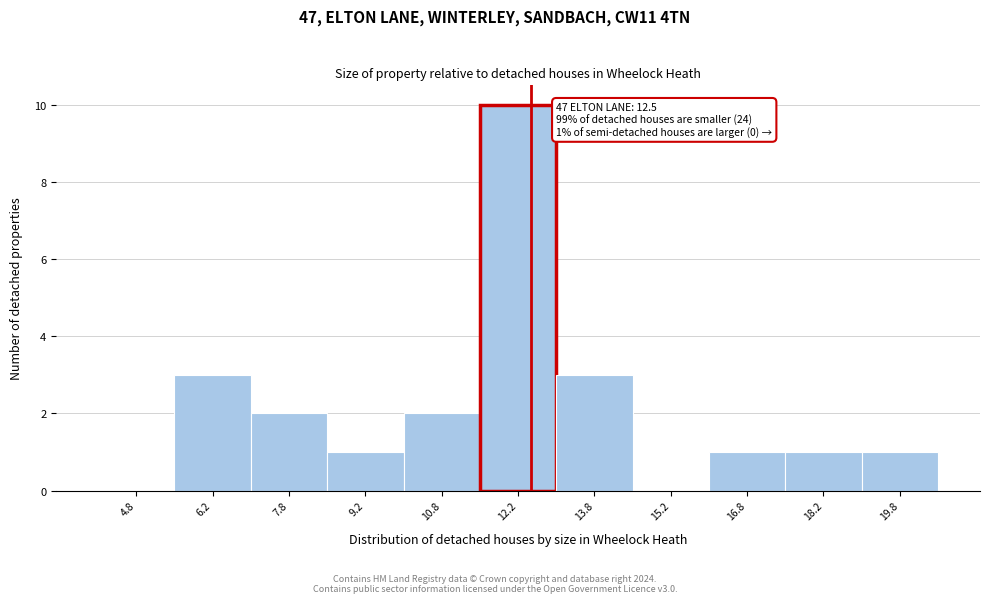

Over which range of the x-axis is the bar tallest?

11.5 to 13.0